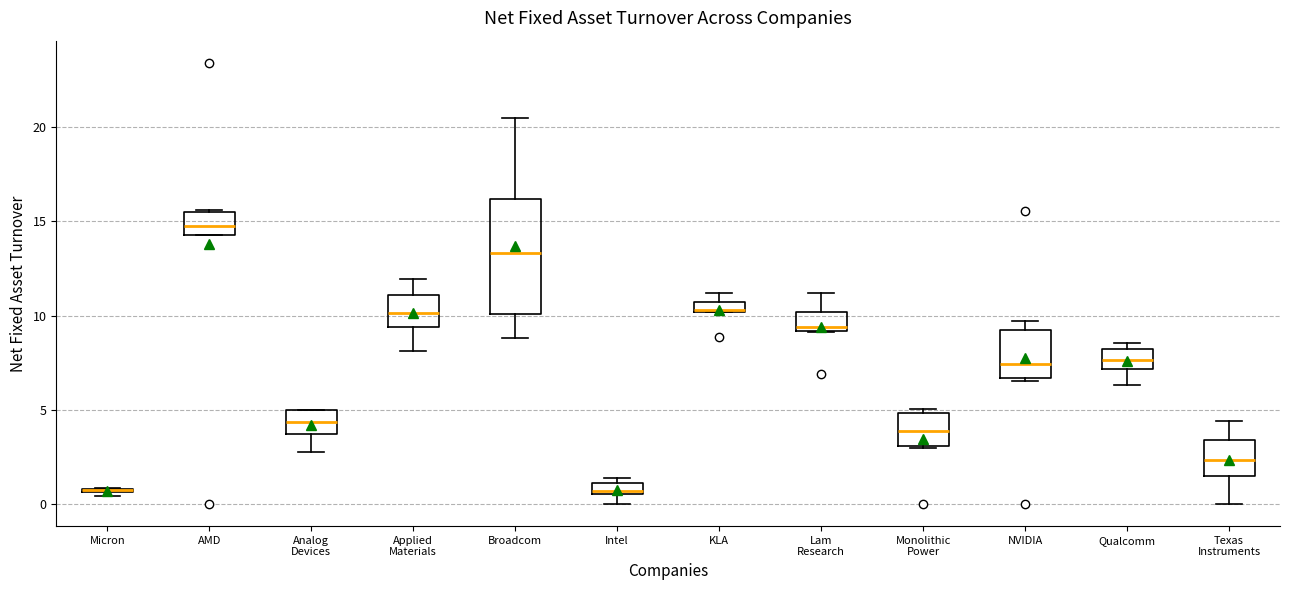

Where is the lower edge of the box for Qualcomm on the y-axis? The values are not printed on the chart, so give them approximately, as read against the axis.

7.0